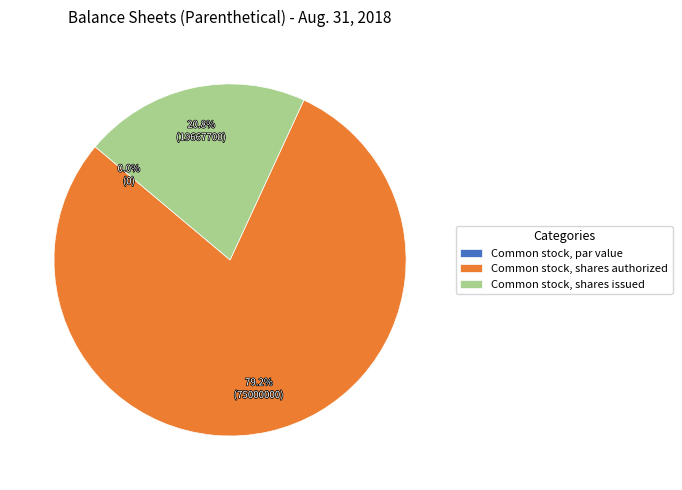

What portion of the pie excludes Common stock, shares authorized?

20.8%